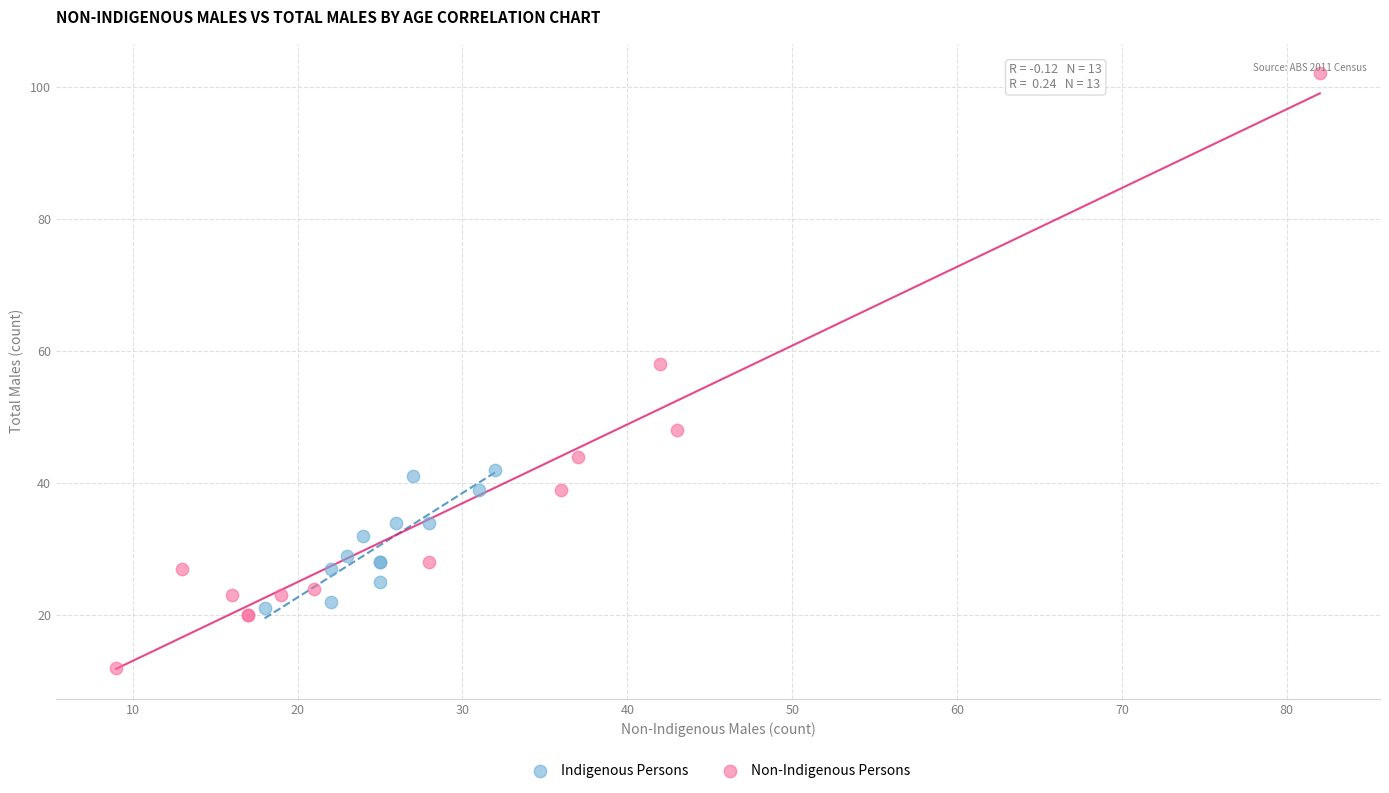

Which series reaches the minimum Y coordinate?

Non-Indigenous Persons